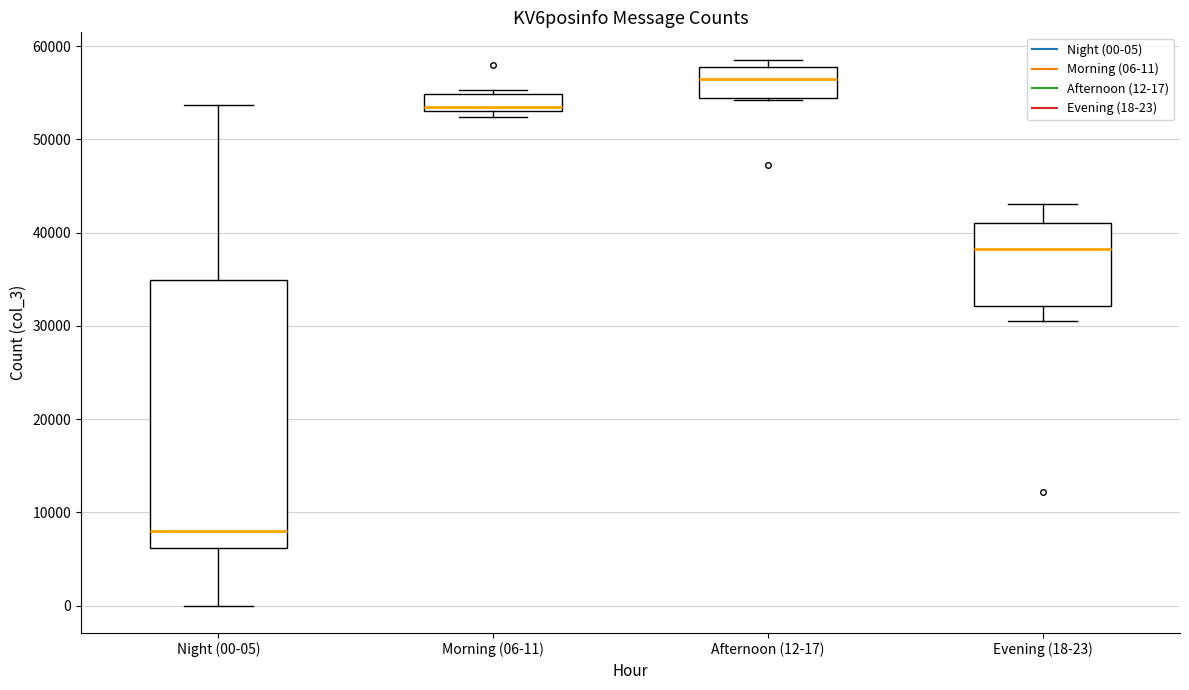

Which box has the highest median line?

Afternoon (12-17)